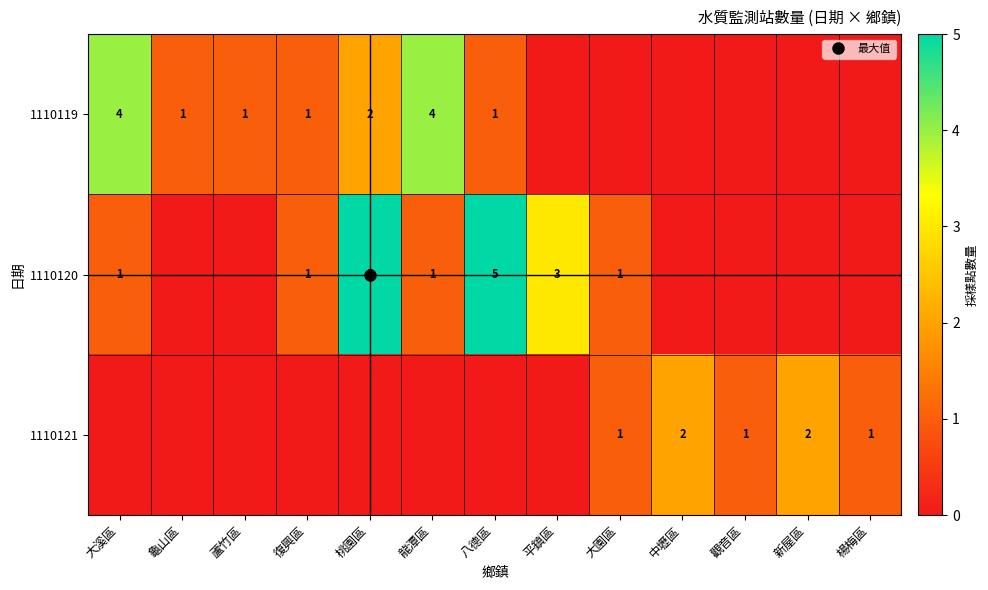

How many values in the 1110119 series exceed 1?

3